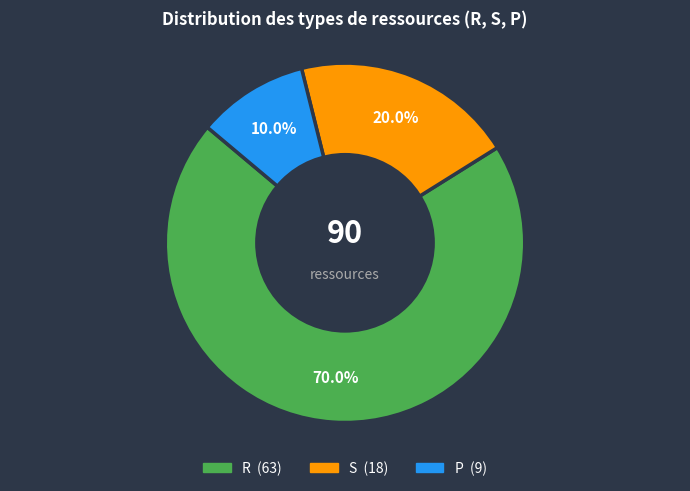

Which category has the smallest portion of the pie?

P